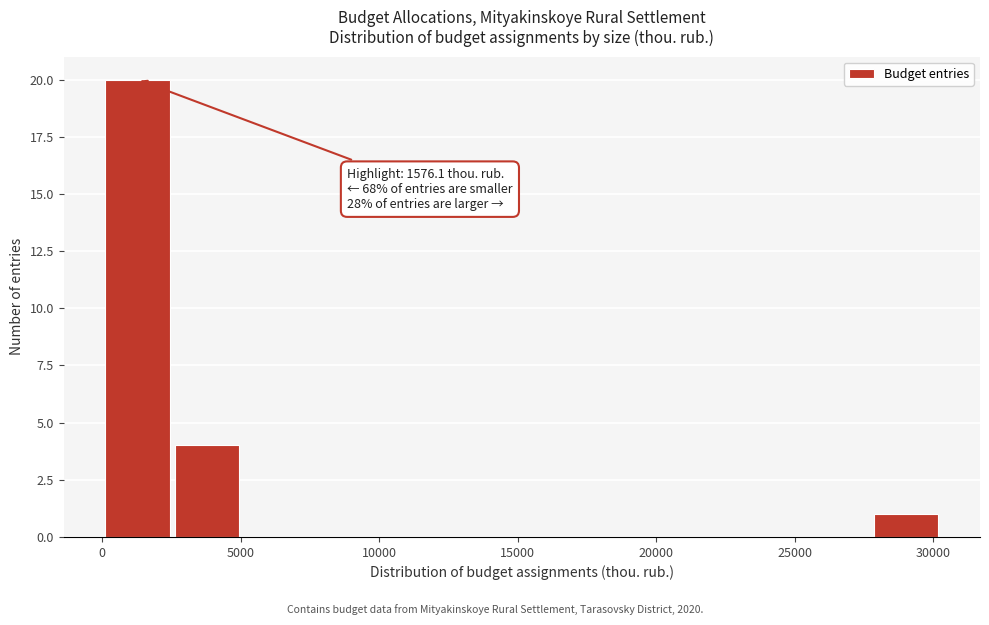

Which range on the x-axis has the tallest bar?

0 to 2500